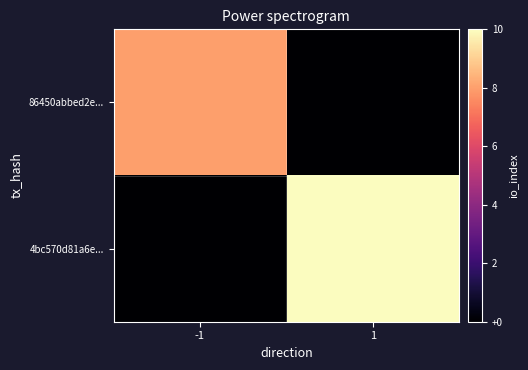

Which series has the widest spread of values?

4bc570d81a6e...